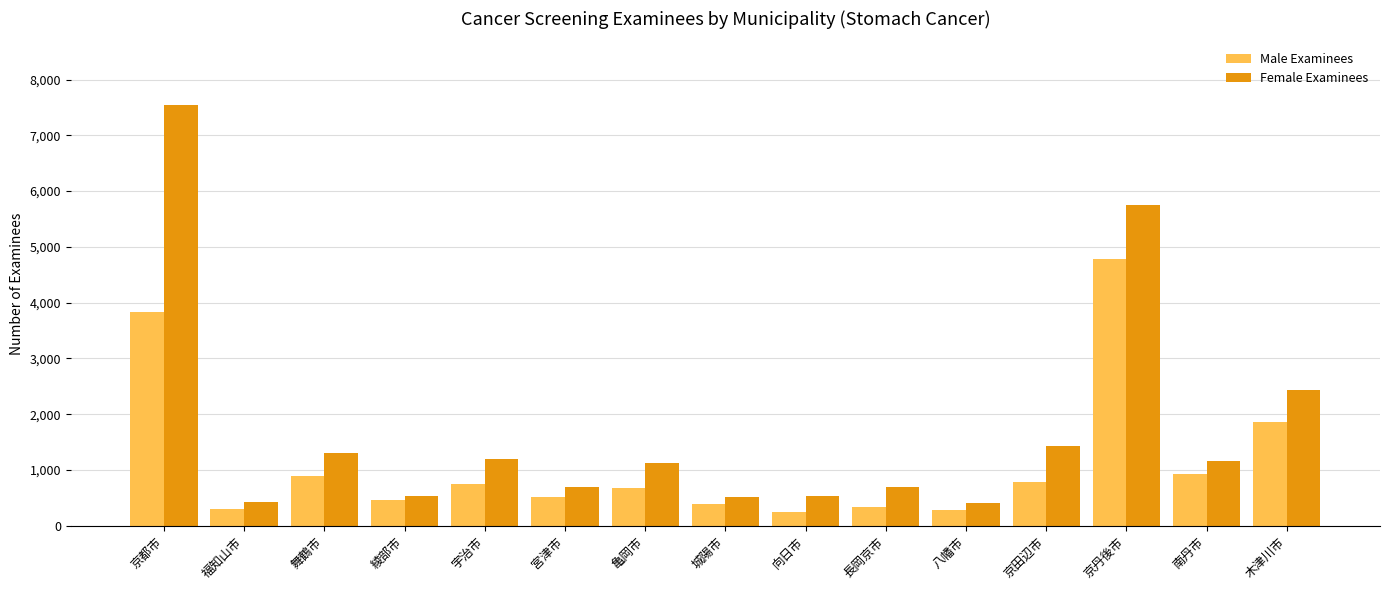

The Female Examinees series shows 918 at 京田辺市. True or false?

False